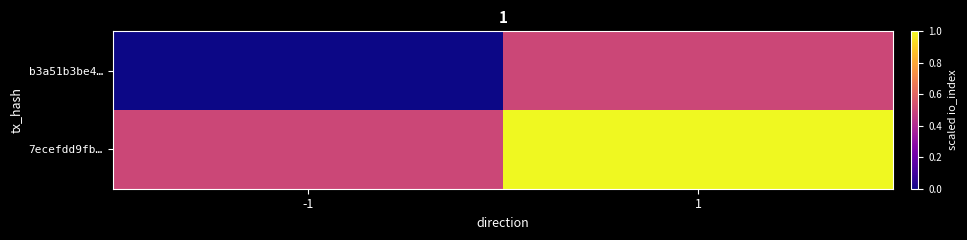

Rank the series at 1 from highest to lowest value.

7ecefdd9fb…, b3a51b3be4…